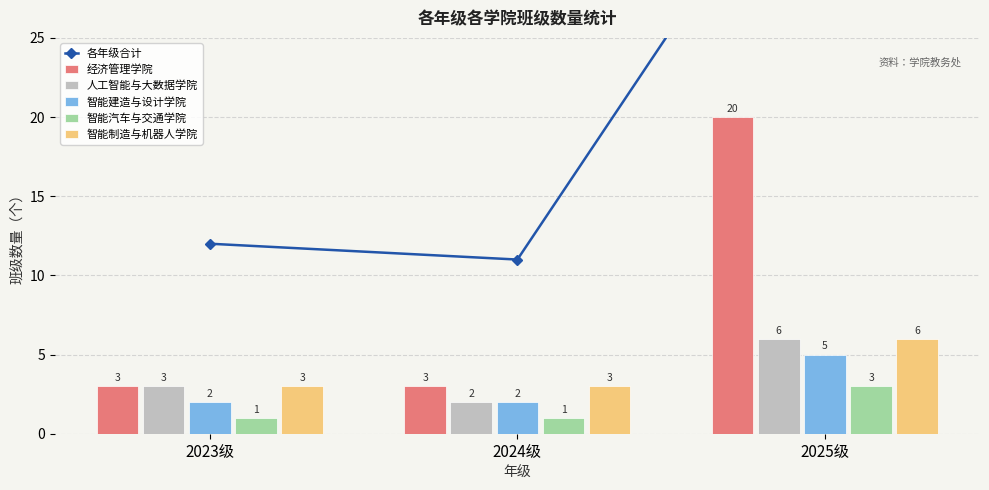

How many categories are shown in the chart?

3